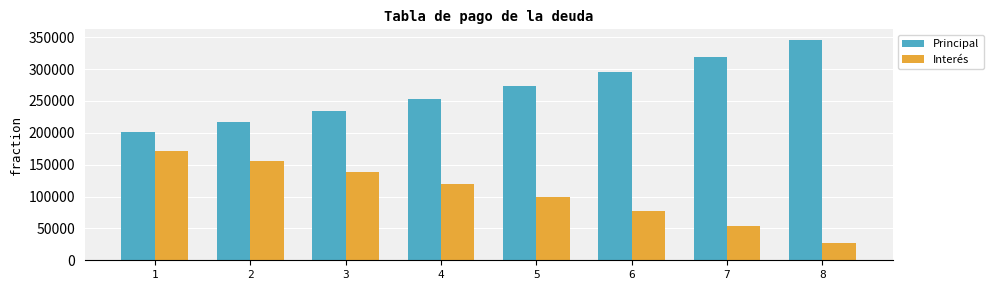

Which label corresponds to the smallest value in the chart?

8